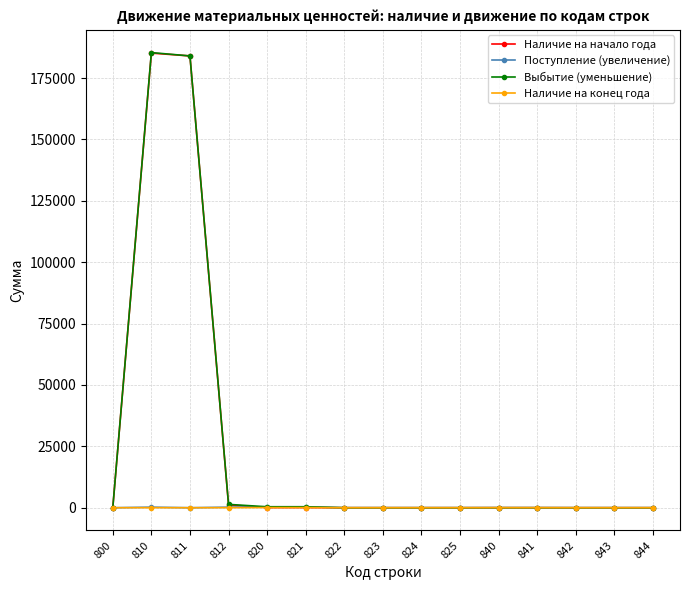

The value of Выбытие (уменьшение) at 824 is -68608.0. True or false?

False